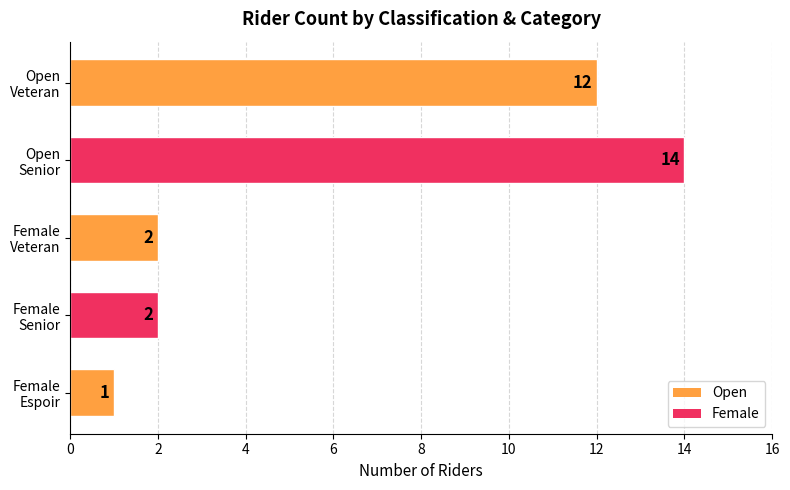

Reading bottom to top, transcribe all the data shown in this chart.

1	2	2	14	12